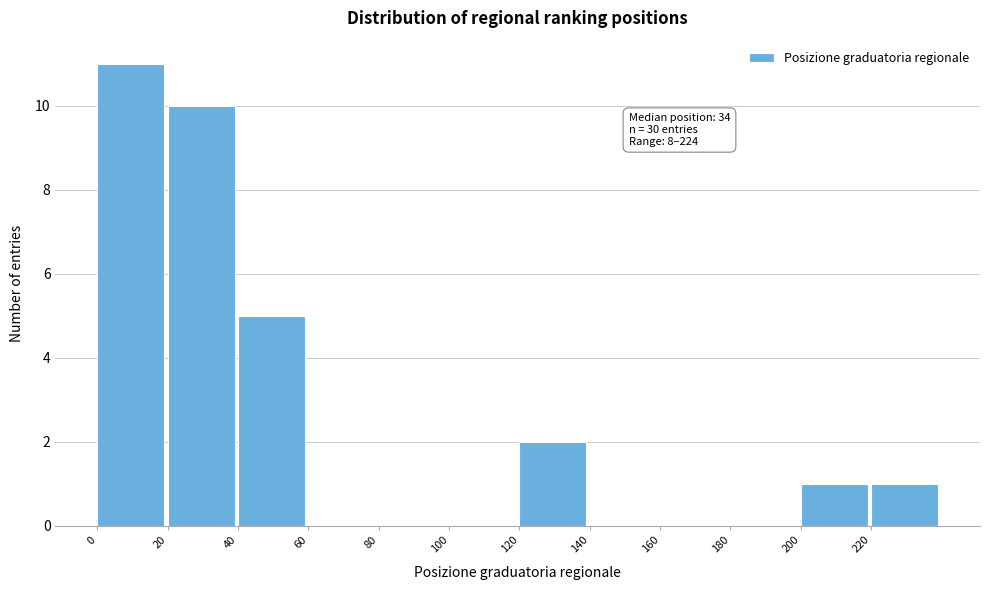

Which range on the x-axis has the tallest bar?

0 to 20